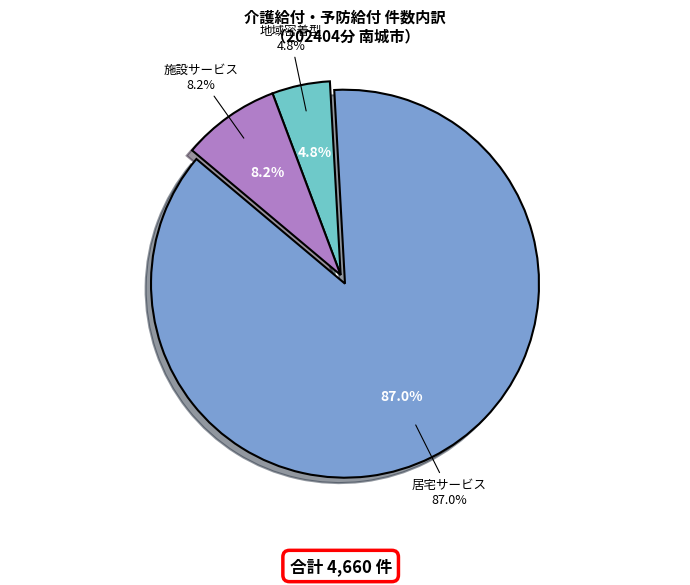

To the nearest percent, what portion does 居宅（介護予防）サービス represent?

87%